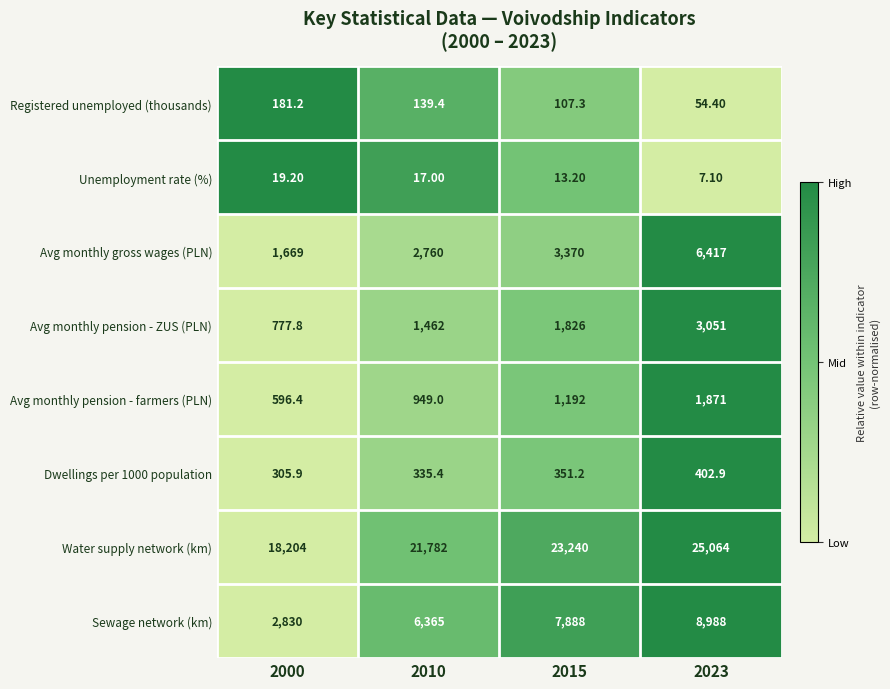

What is the average value of the Avg monthly pension - ZUS (PLN) series?

1779.2